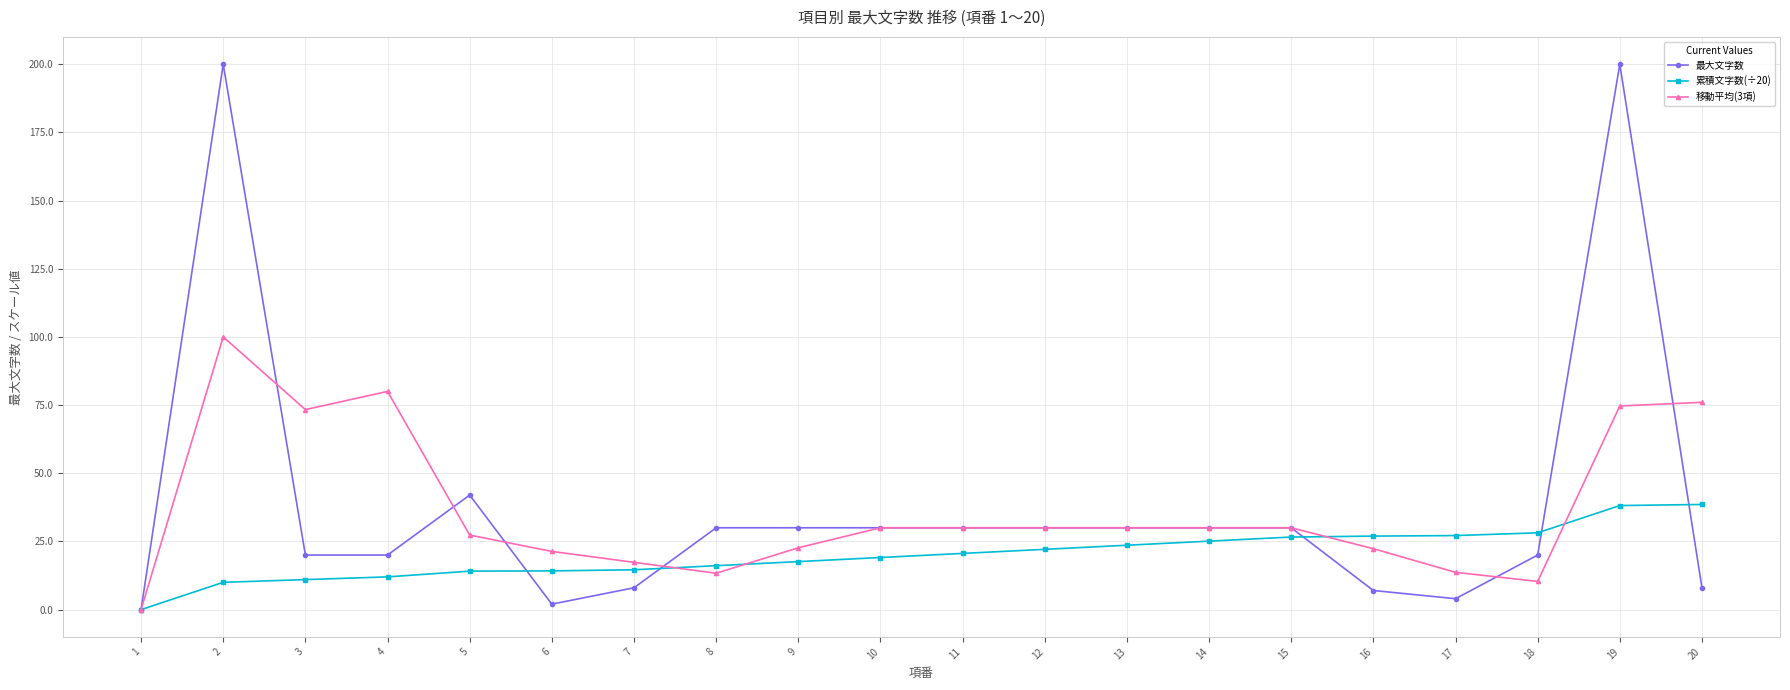

How many lines are shown in the chart?

3